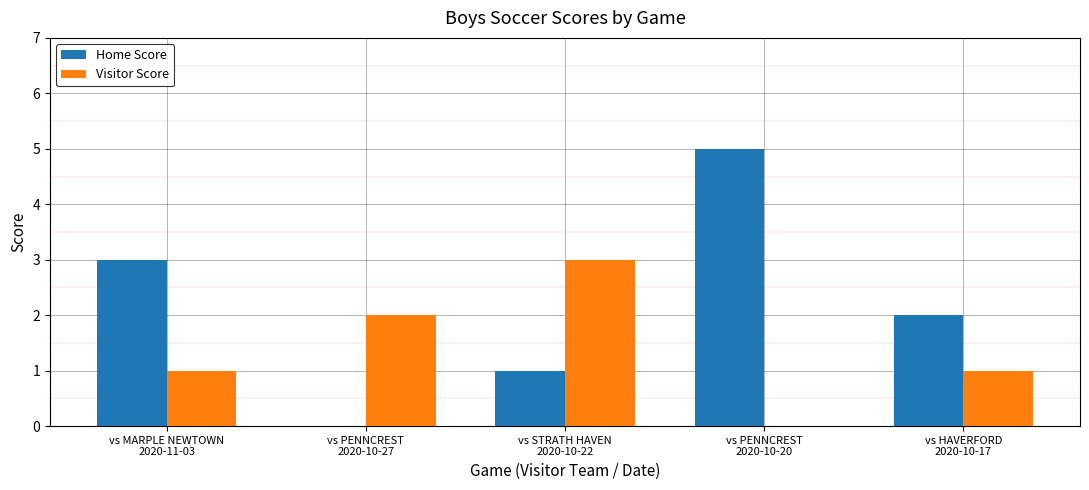

Are the bars grouped side by side (vs. stacked)?

Yes